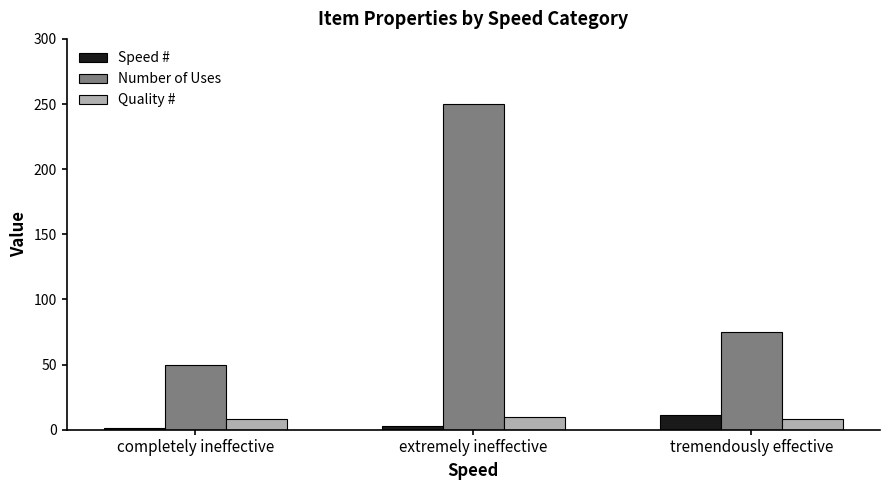

Reading left to right, transcribe all the data shown in this chart.

Speed #: 1	3	11
Number of Uses: 50	250	75
Quality #: 8	10	8